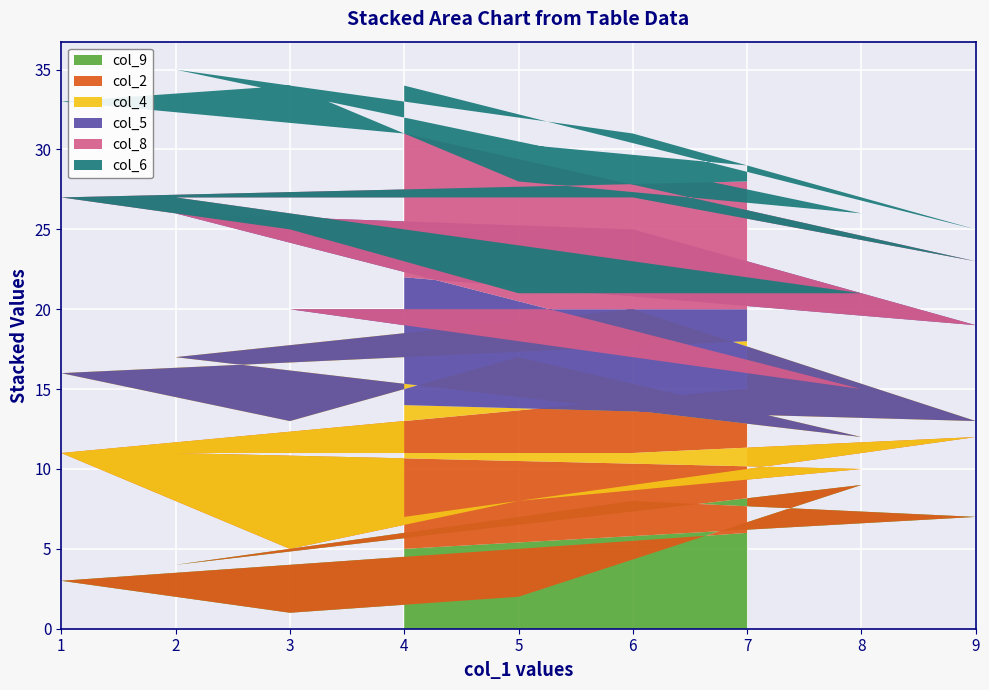

Reading left to right, what are all the values shown in this chart?

col_9: 7=6	1=3	3=1	5=2	8=9	2=4	6=8	9=7	4=5
col_2: 7=9	1=8	3=4	5=6	8=1	2=7	6=3	9=5	4=2
col_4: 7=3	1=5	3=8	5=9	8=2	2=6	6=9	9=1	4=7
col_5: 7=2	1=4	3=7	5=1	8=3	2=9	6=5	9=6	4=8
col_8: 7=8	1=7	3=5	5=3	8=6	2=1	6=2	9=4	4=9
col_6: 7=1	1=6	3=9	5=7	8=5	2=8	6=4	9=2	4=3